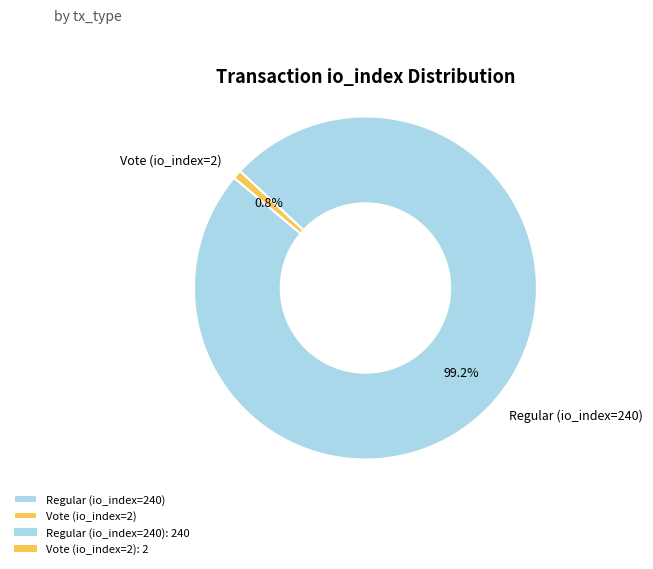

What percentage is NOT represented by Vote (io_index=2)?

99.2%